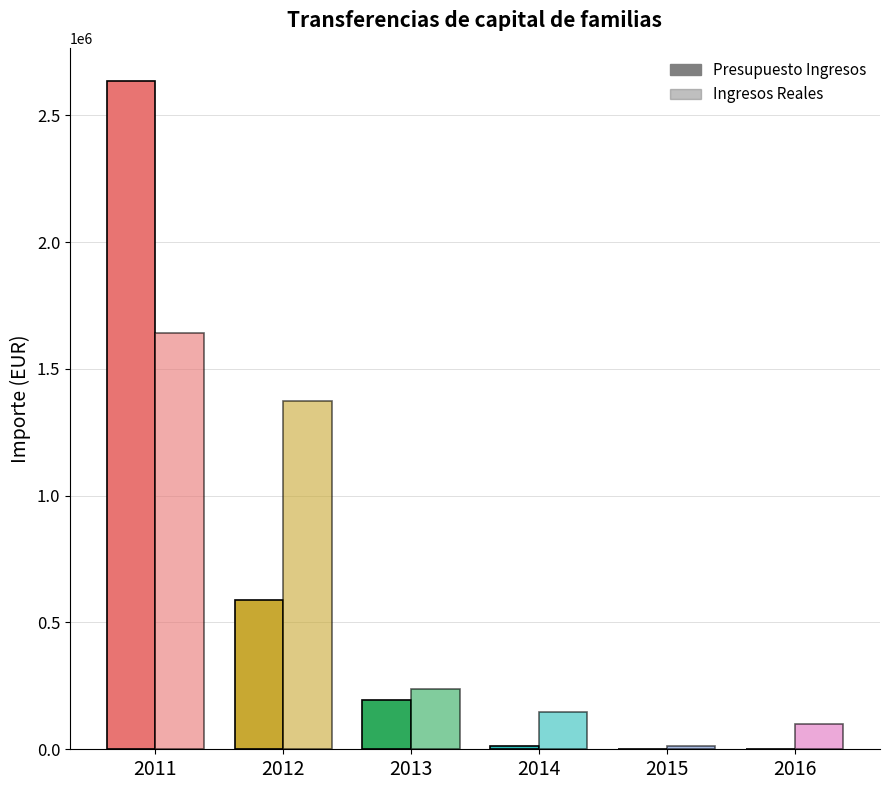

What is the difference between the maximum and minimum values in the Ingresos Reales series?

1630183.0